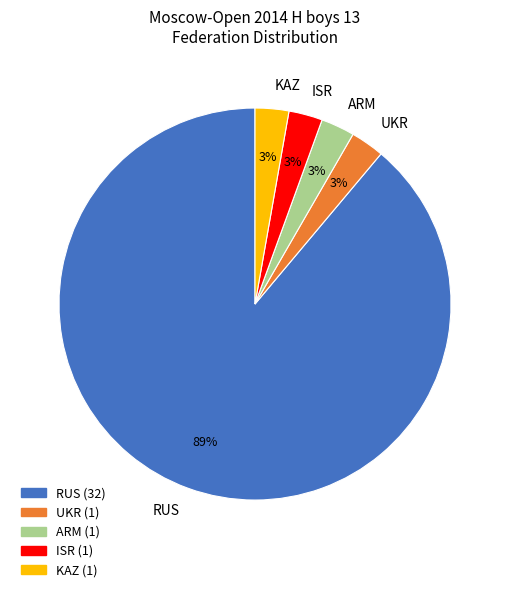

To the nearest percent, what portion does ISR represent?

3%